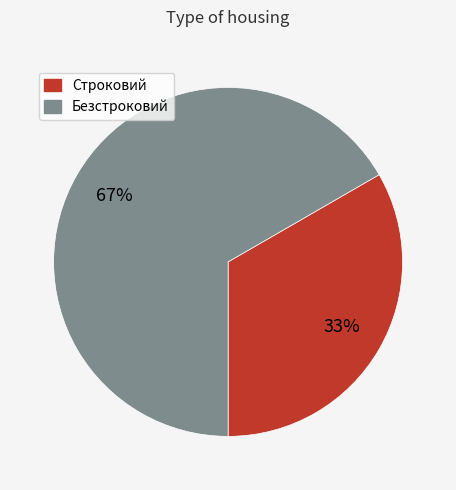

To the nearest percent, what portion does Безстроковий represent?

67%